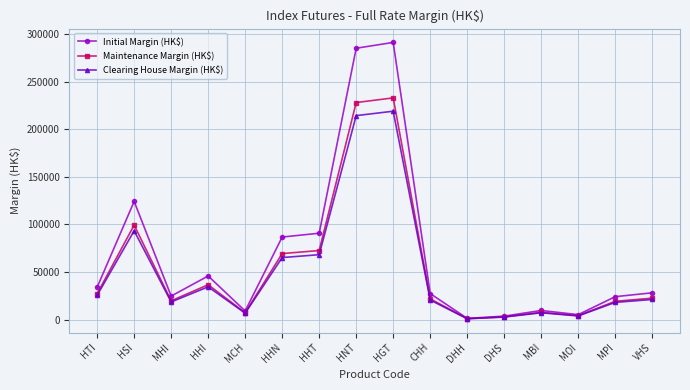

Which series has the largest total across all categories?

Initial Margin (HK$)